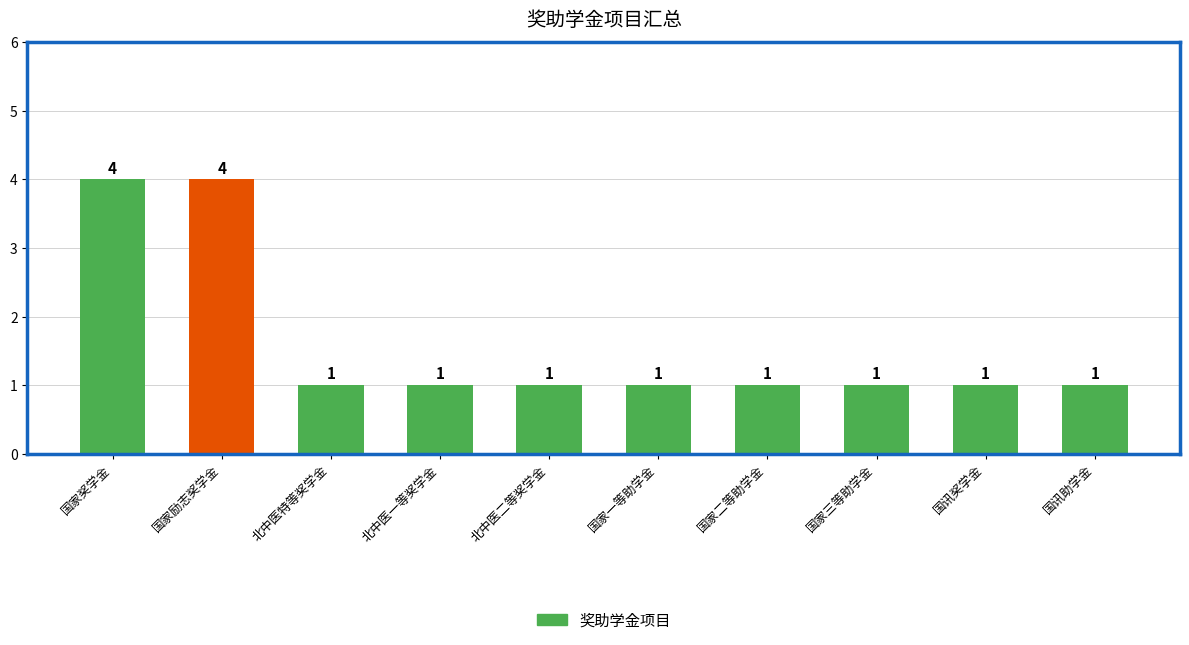

Between 北中医特等奖学金 and 国家励志奖学金, which is larger?

国家励志奖学金